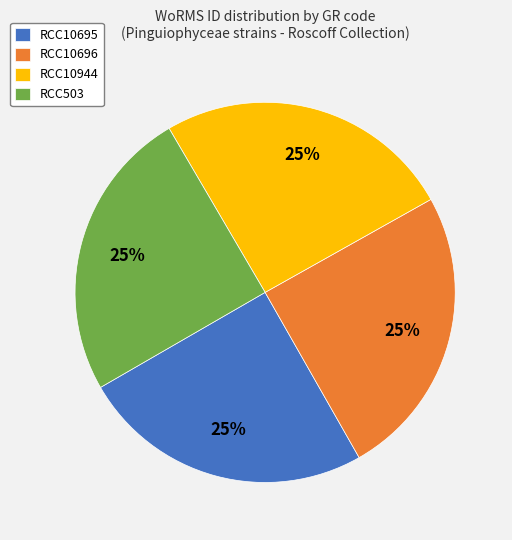

To the nearest percent, what portion does RCC10944 represent?

25%